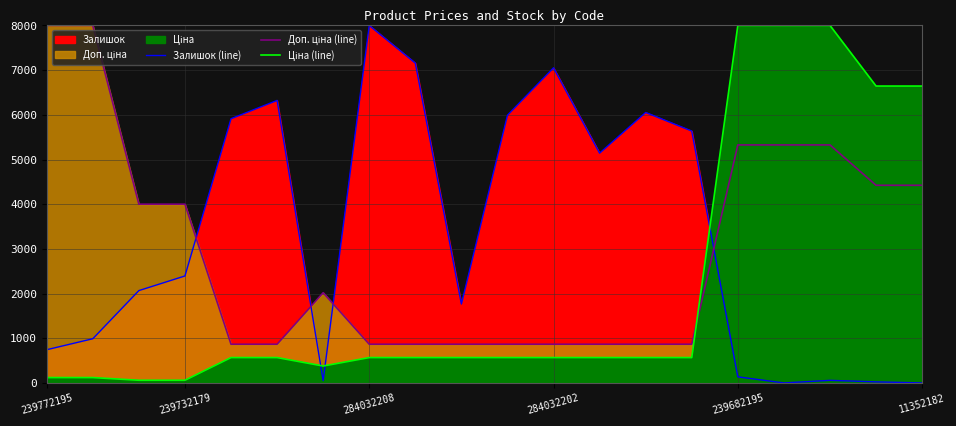

What is the label of the 10th point from the left?

9